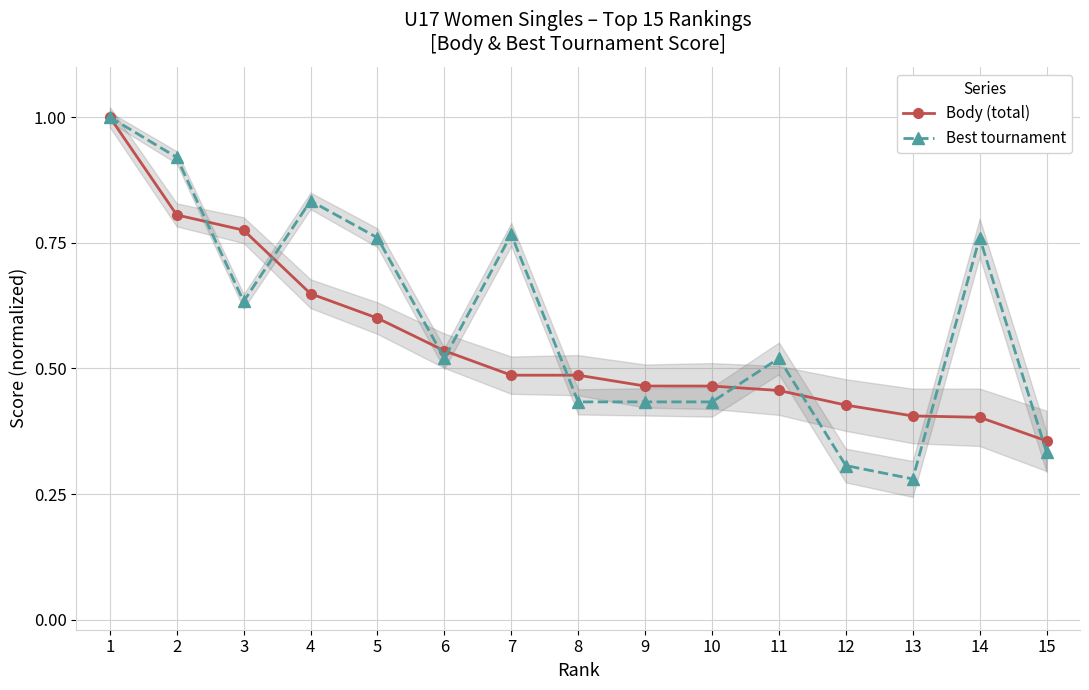

What is the total value across all series at 15?

0.7